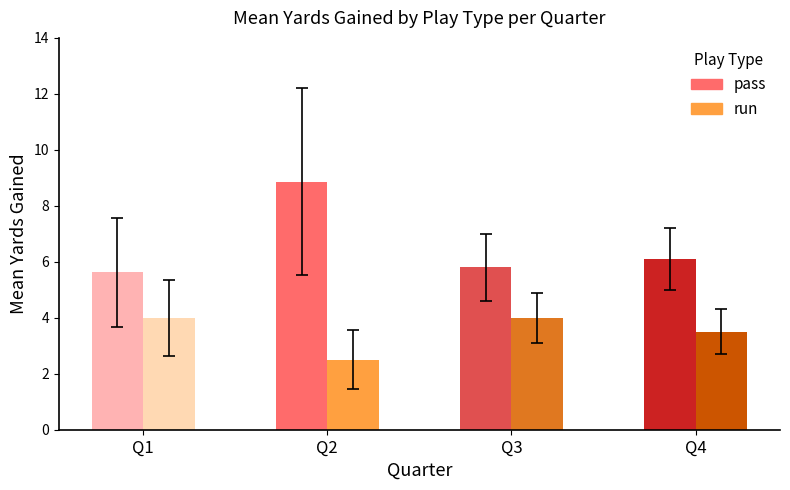

The value of run at Q3 is 4.0. True or false?

True